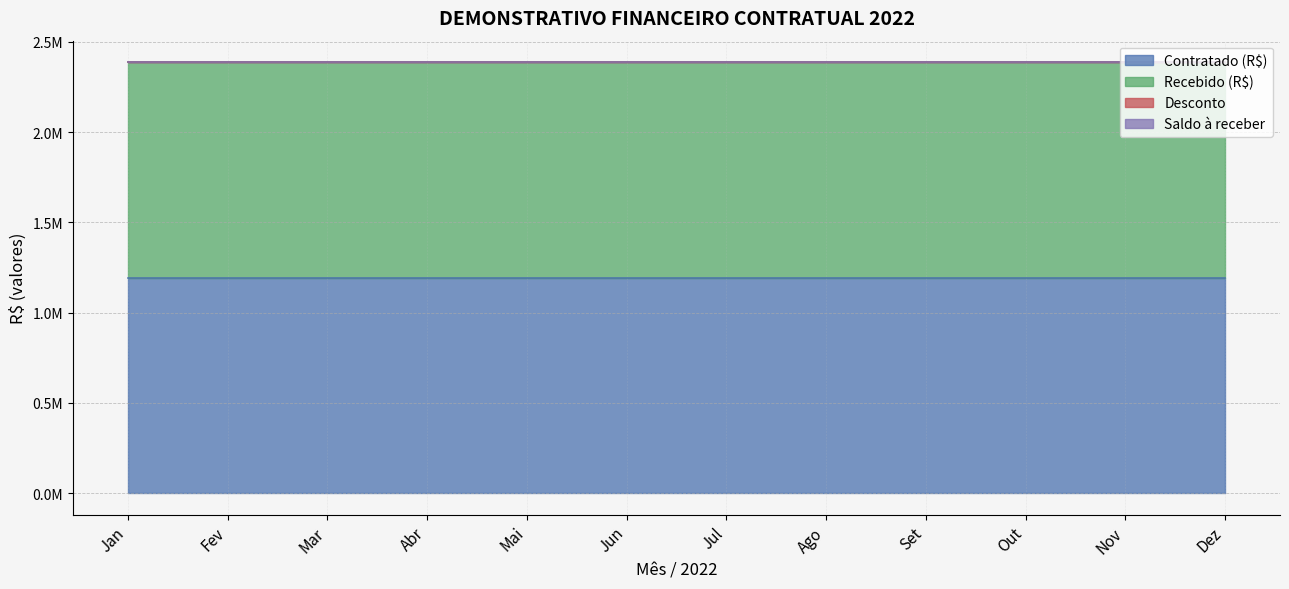

What are all the series names shown in the legend?

Contratado (R$), Recebido (R$), Desconto, Saldo à receber